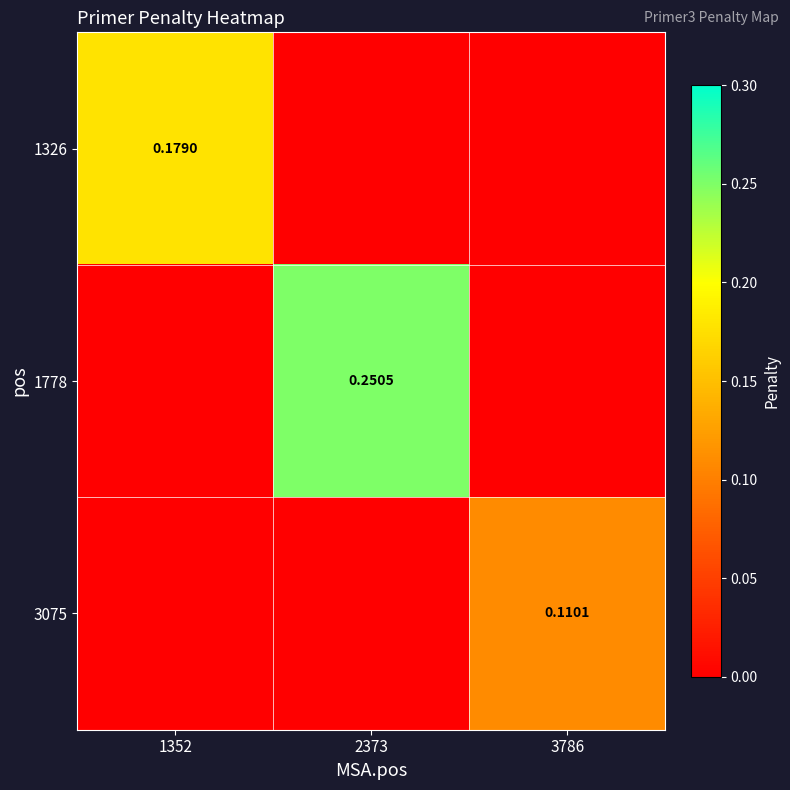

What is the sum of the 1778 values at 3786 and 2373?

0.3